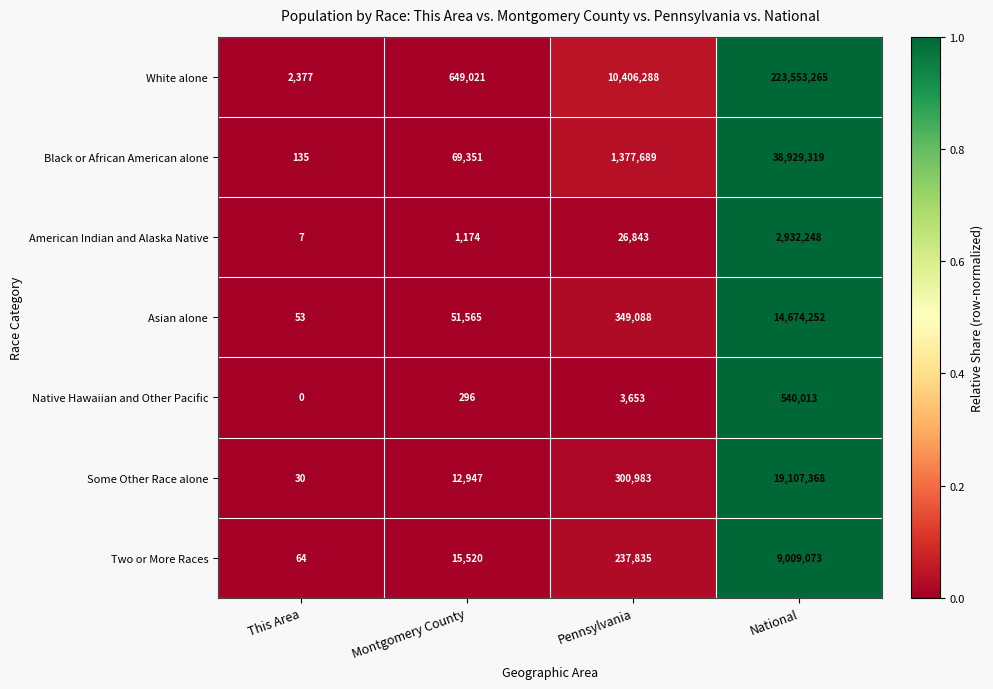

Which series has the largest range (max minus min)?

White alone